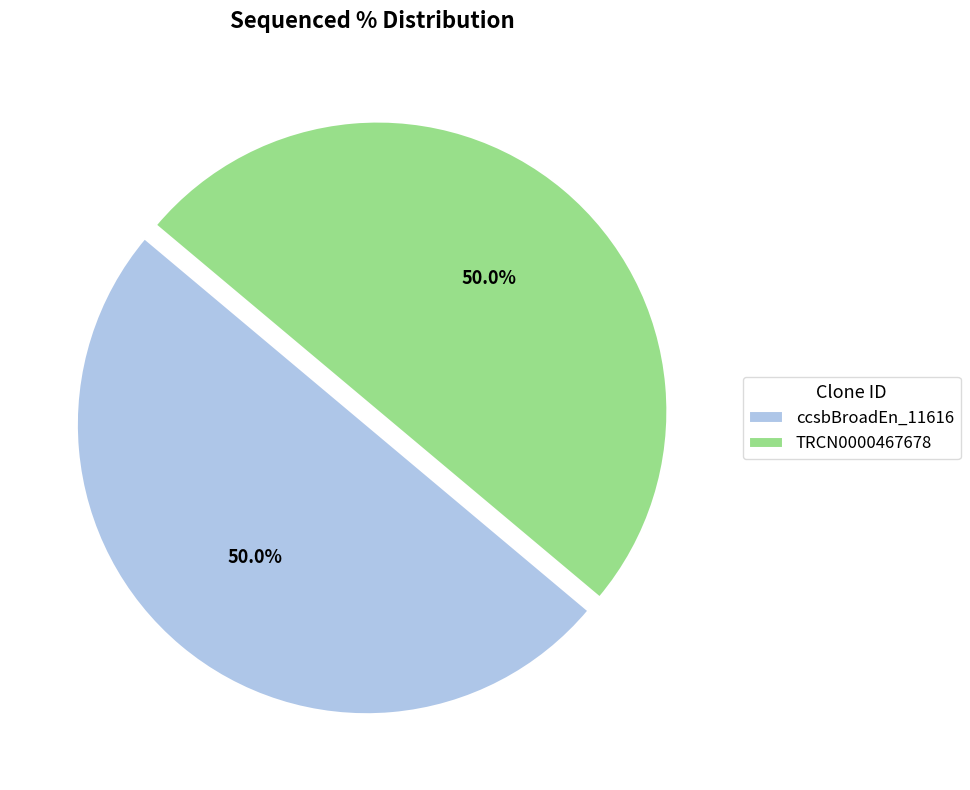

What is the total percentage of TRCN0000467678 and ccsbBroadEn_11616?

100.0%